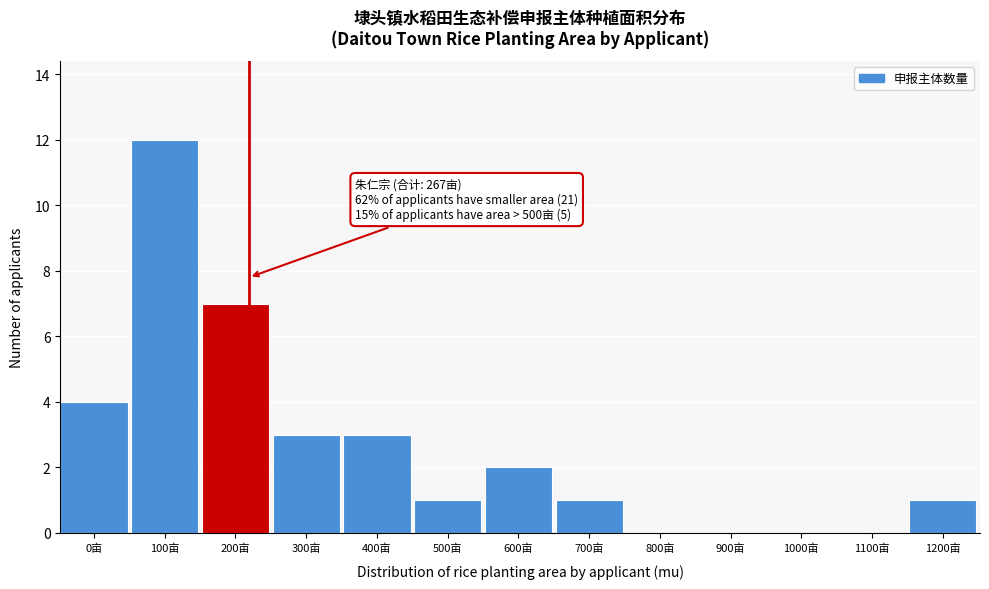

Reading right to left, extract all data points from this chart.

1200亩=1	1100亩=0	1000亩=0	900亩=0	800亩=0	700亩=1	600亩=2	500亩=1	400亩=3	300亩=3	200亩=7	100亩=12	0亩=4